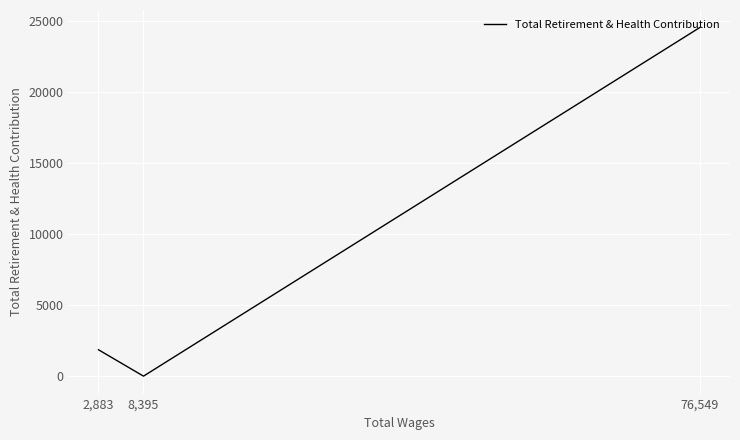

Which label corresponds to the largest value in the chart?

76,549